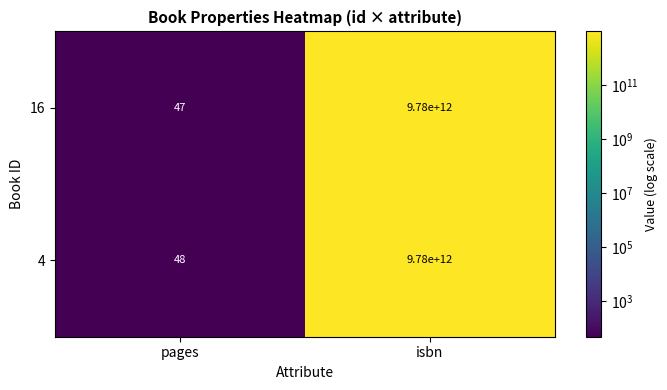

What is the minimum value shown in the chart?

47